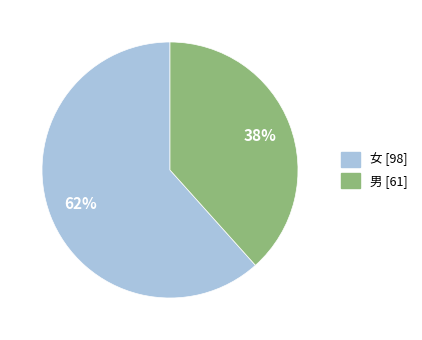

To the nearest percent, what portion does 男 represent?

38%